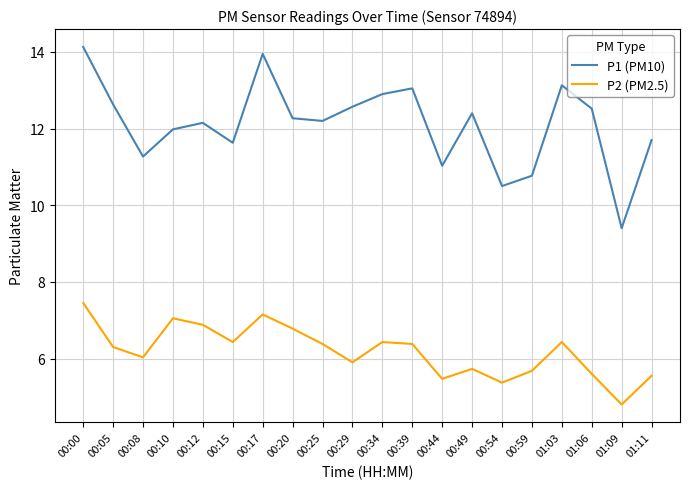

What is the lowest value of the P1 (PM10) series?

9.4